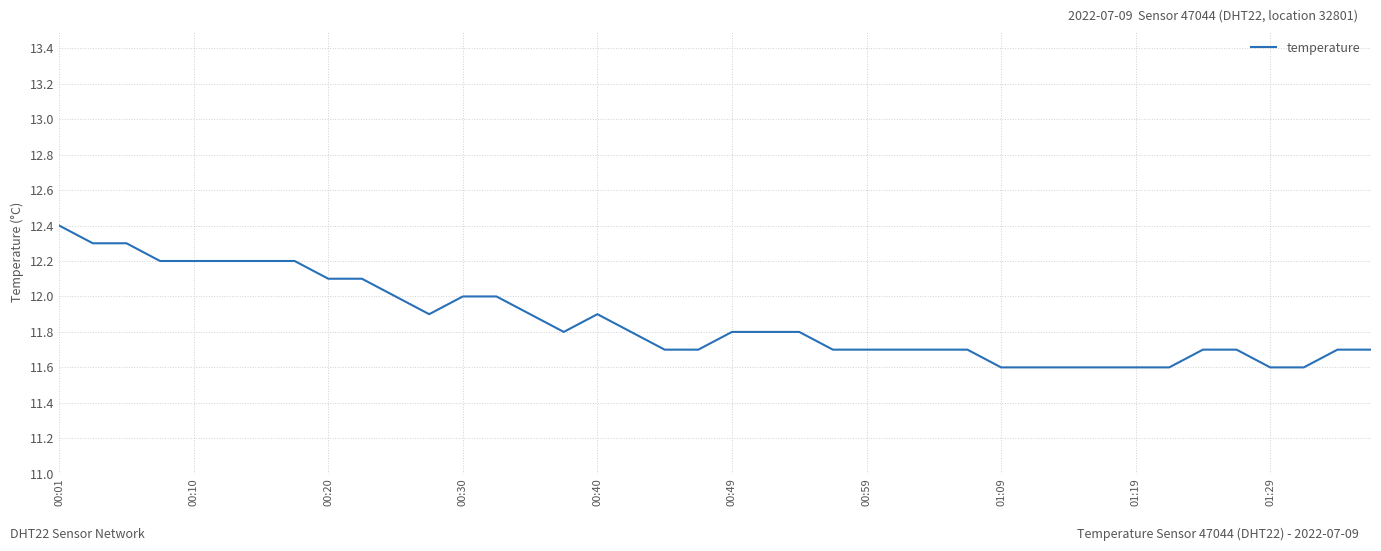

Reading left to right, list all the values displayed in this chart.

12.4	12.3	12.3	12.2	12.2	12.2	12.2	12.2	12.1	12.1	12.0	11.9	12.0	12.0	11.9	11.8	11.9	11.8	11.7	11.7	11.8	11.8	11.8	11.7	11.7	11.7	11.7	11.7	11.6	11.6	11.6	11.6	11.6	11.6	11.7	11.7	11.6	11.6	11.7	11.7